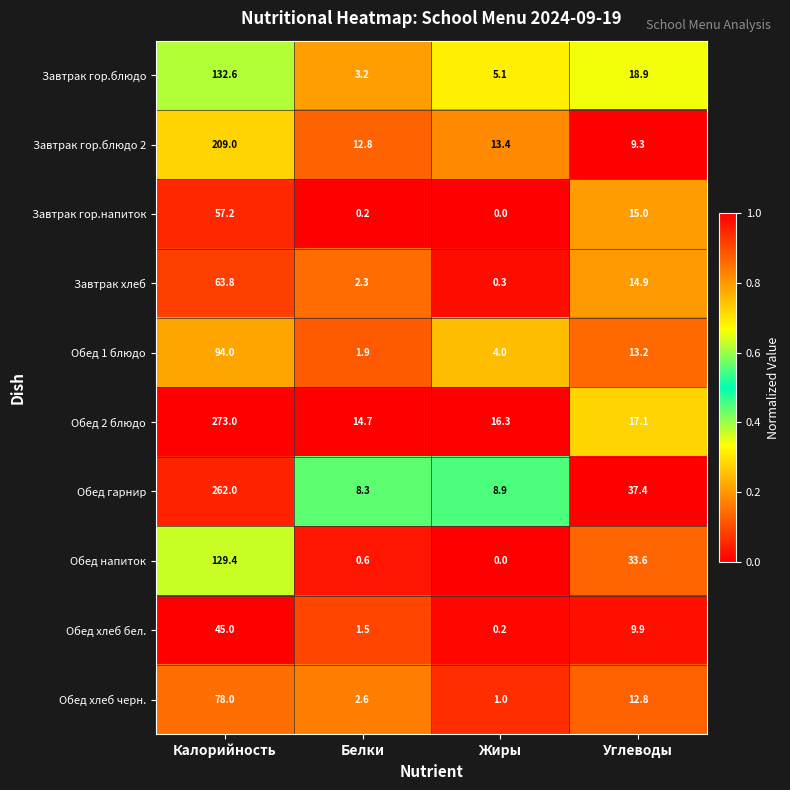

What is the total value across all series at Жиры?

49.2